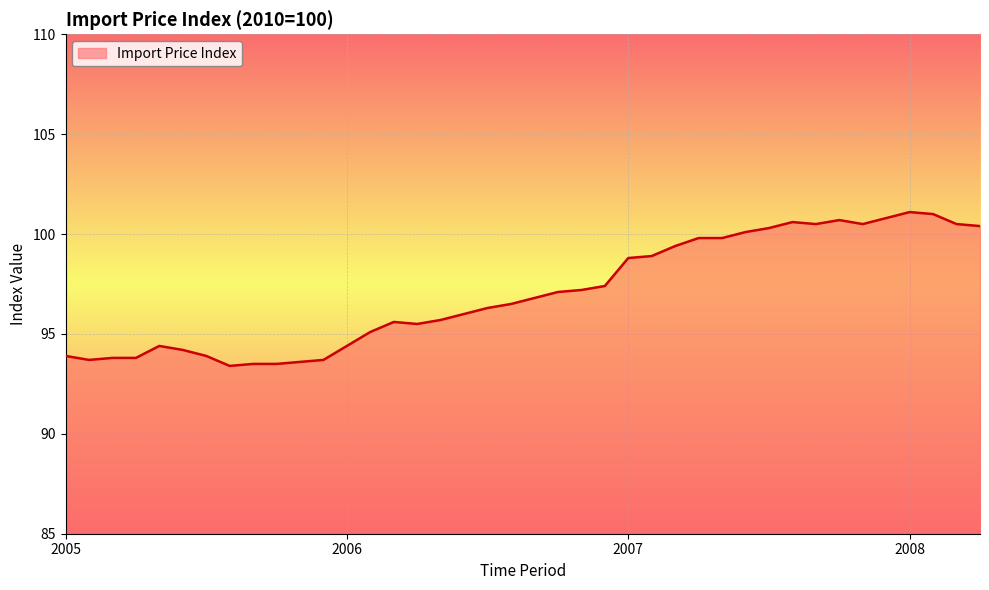

What is the minimum value shown in the chart?

93.4